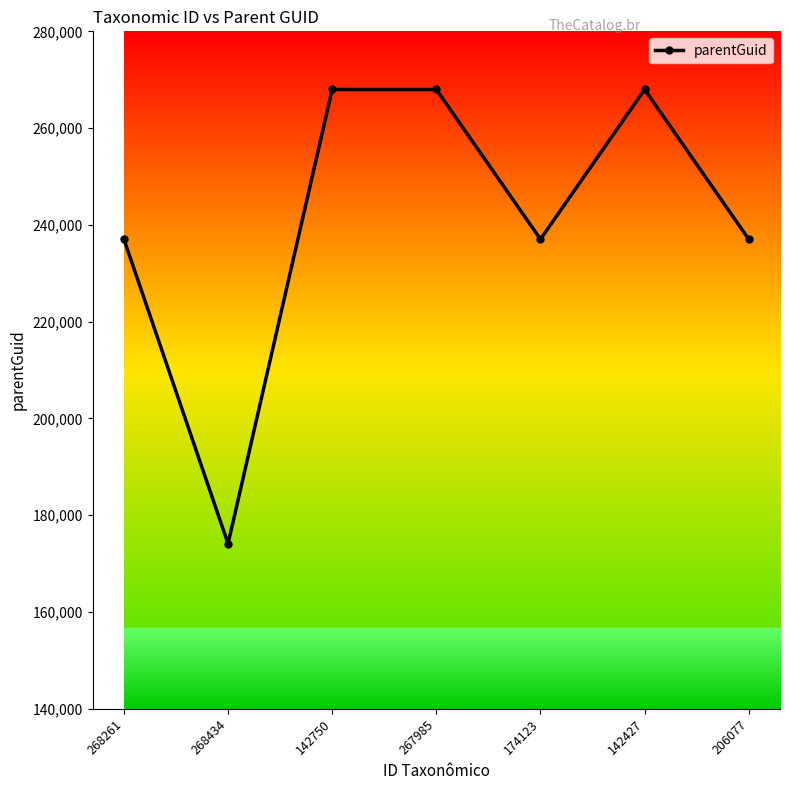

What is the difference between the maximum and minimum values?

93862